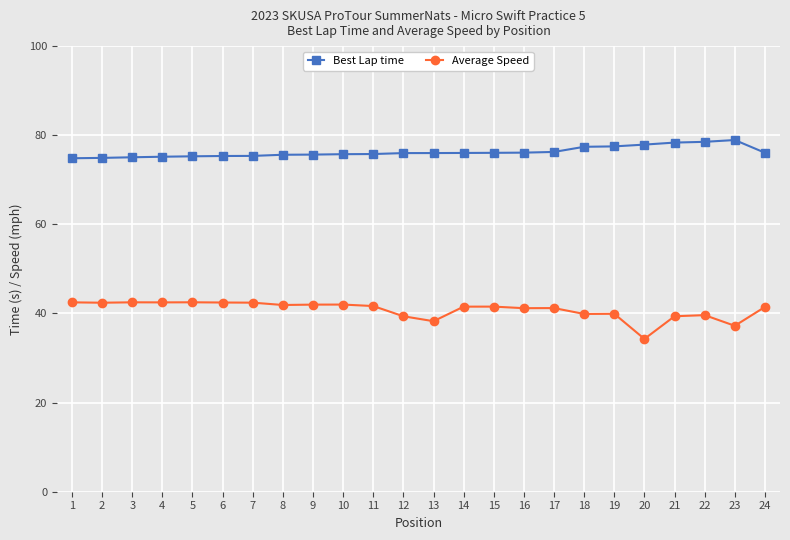

What is the spread (max minus min) of values at 19?

37.6